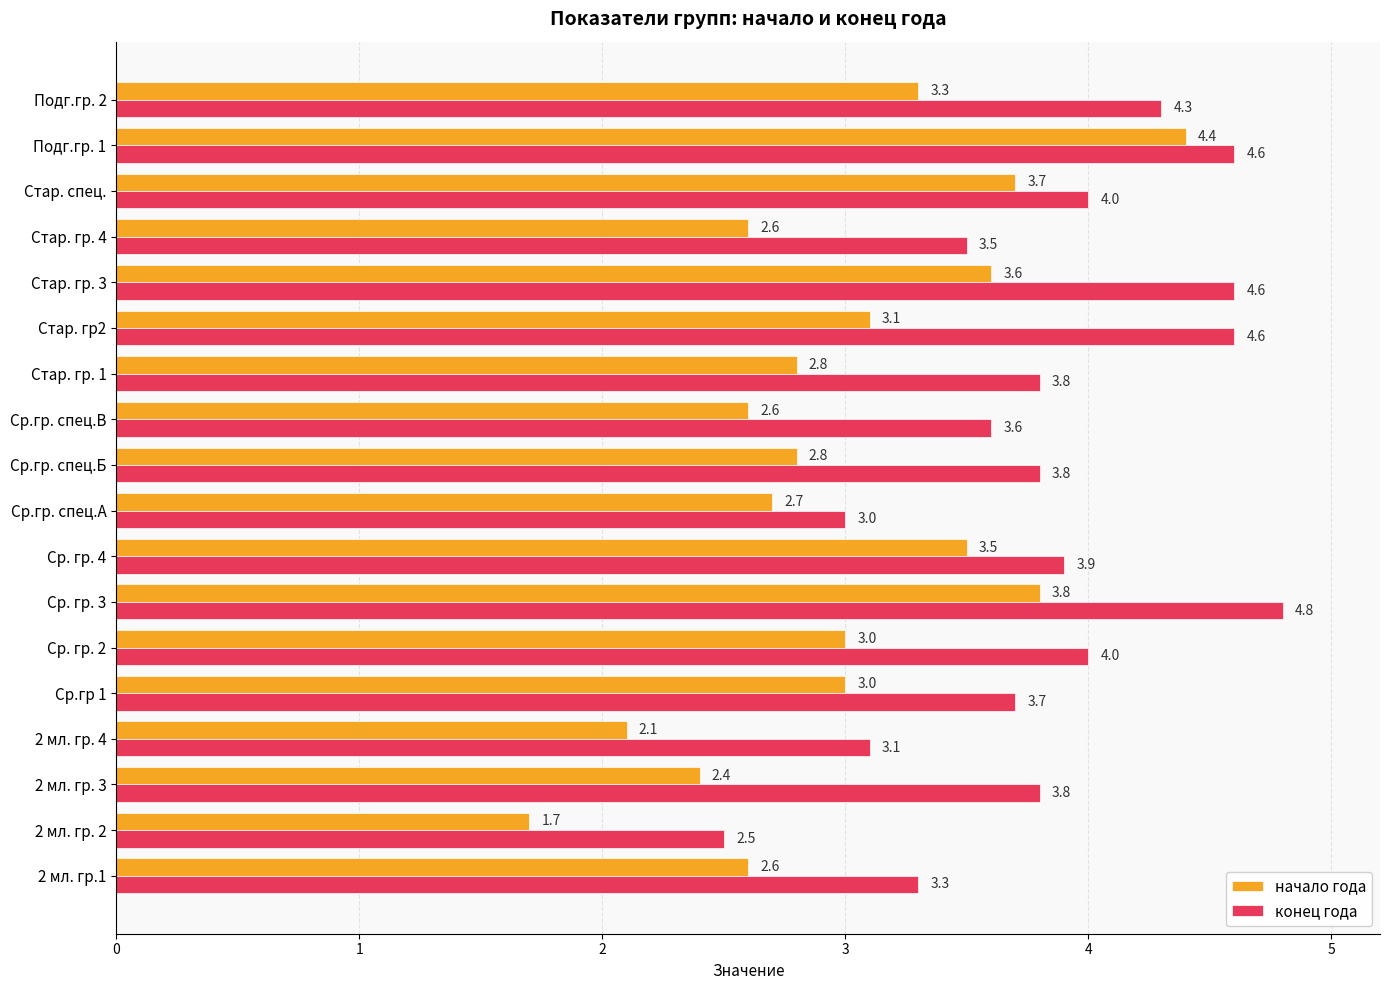

What is the smallest value displayed?

1.7